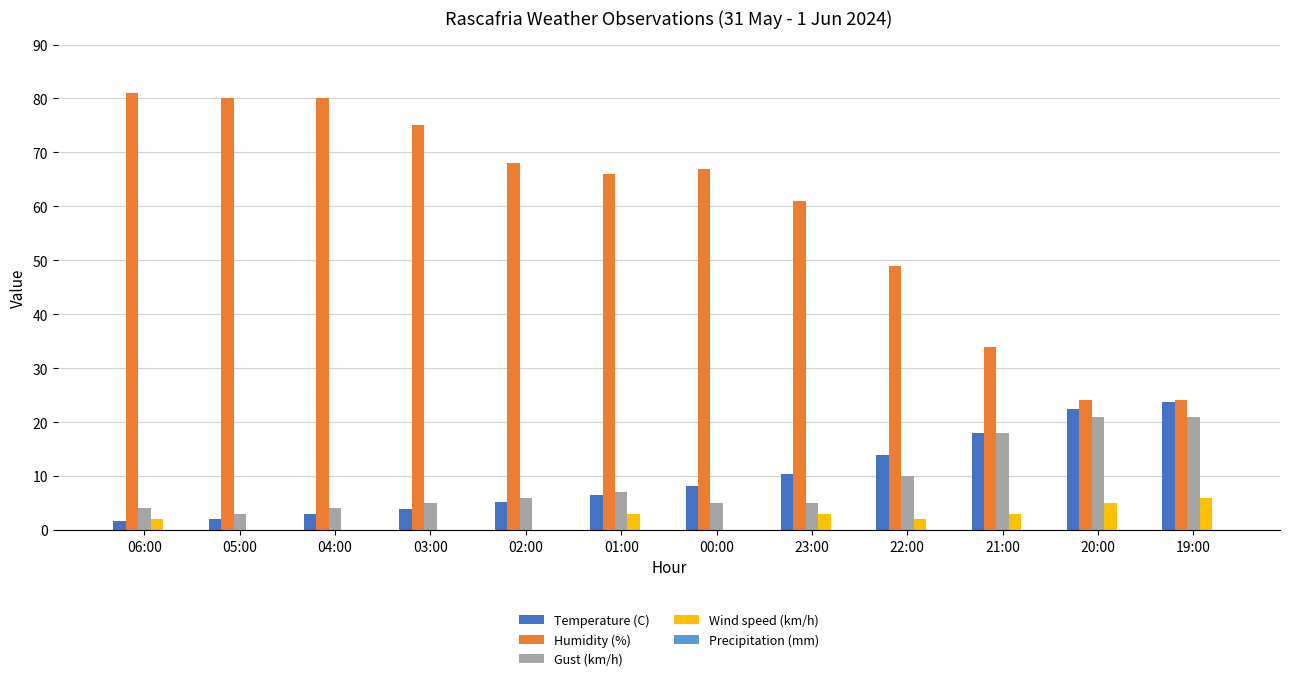

What is the greatest value displayed?

81.0